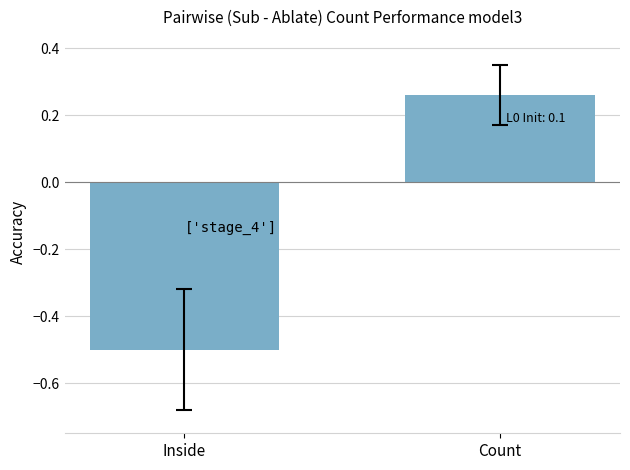

Which has a higher value, Count or Inside?

Count